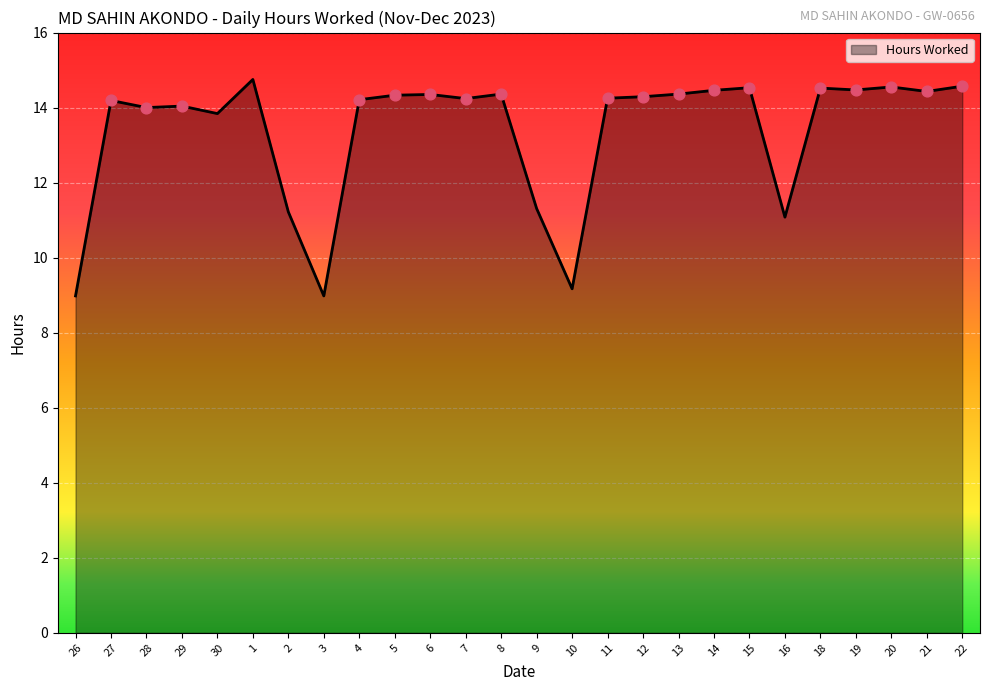

Approximately how many times larger is the value at 14 compared to 10?

1.6